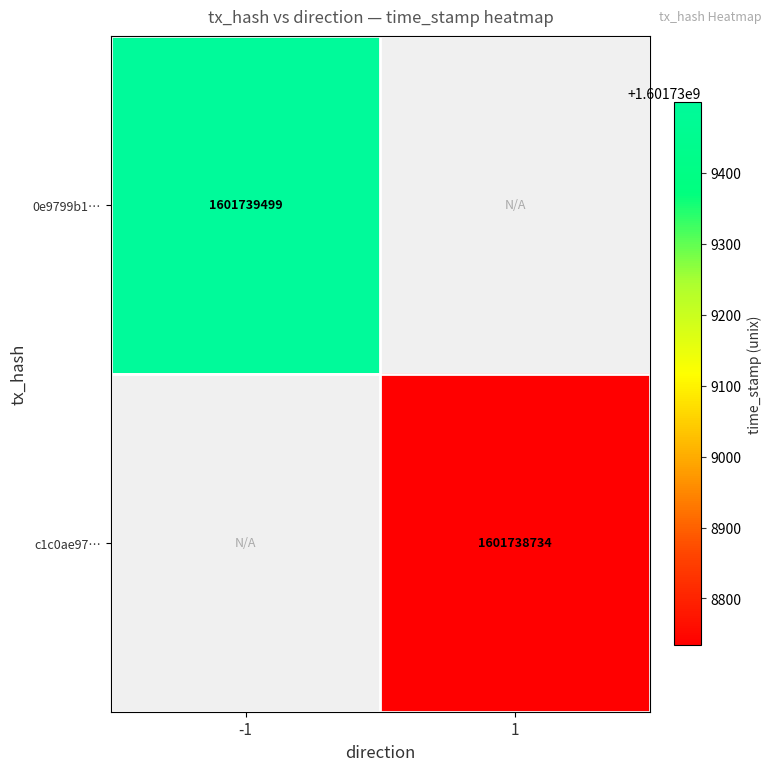

True or false: 0e9799b102e49ab35a60f0bda757e63c4e58aa0 has a value of -1 at 0.

False